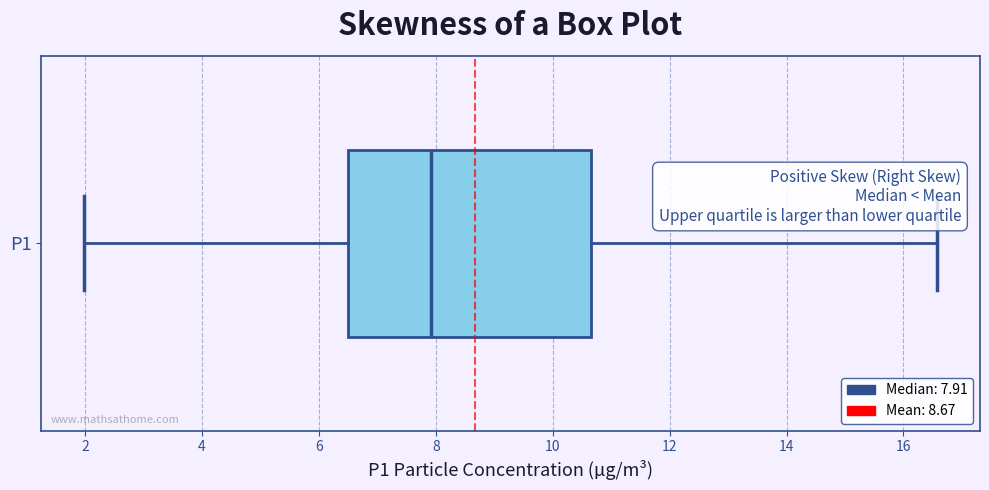

Read this box plot against the x-axis: the position of the median line, the range covered by the box, and the ends of both whiskers. The values are not printed on the chart, so give them approximately, as read against the axis.

median 8.0, box 6.6 to 10.6, whiskers 2.0 to 16.6